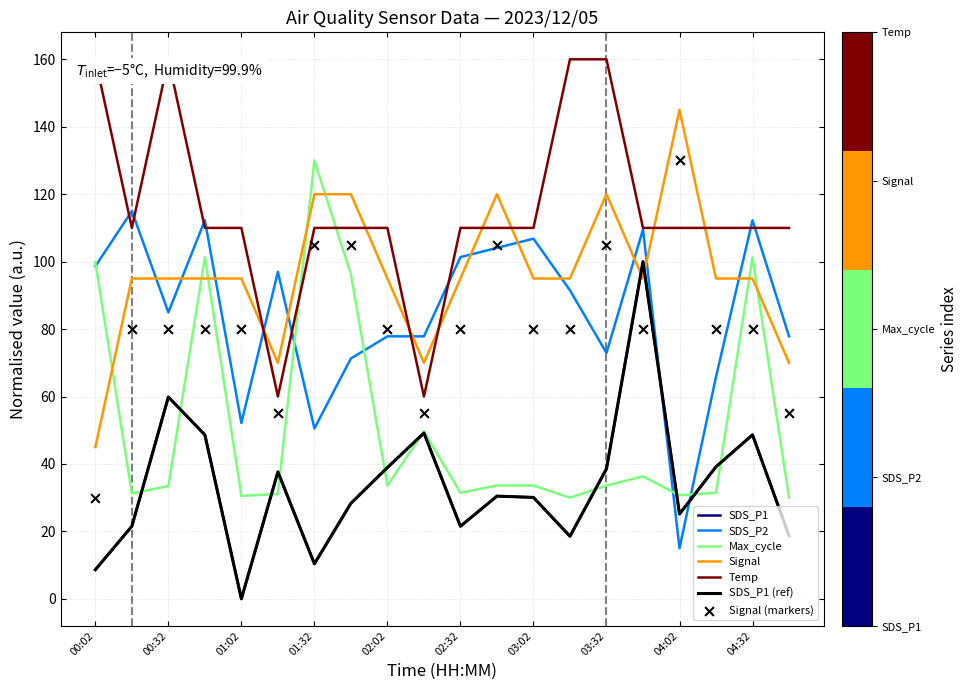

Is the value of SDS_P1 at 01:02 greater than the value of SDS_P2 at 00:17?

No